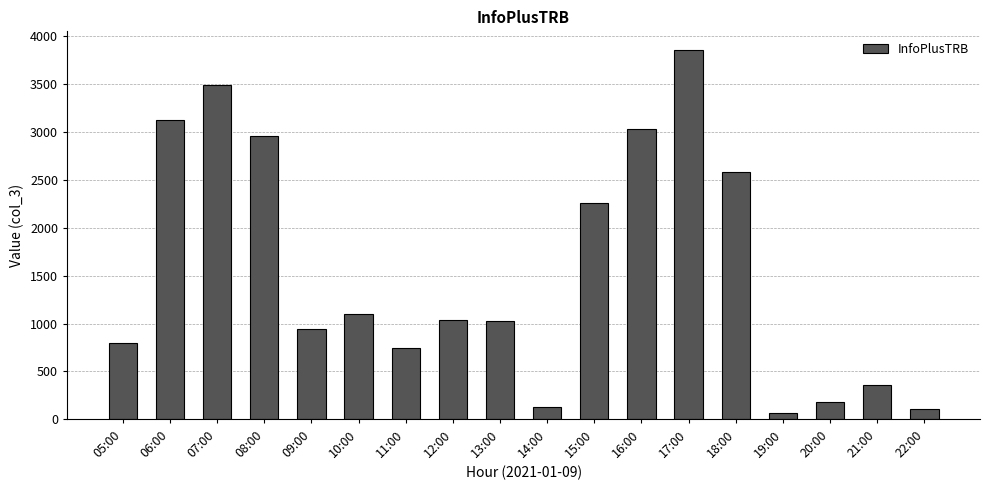

What is the ratio of the value at 22:00 to the value at 19:00?

1.7